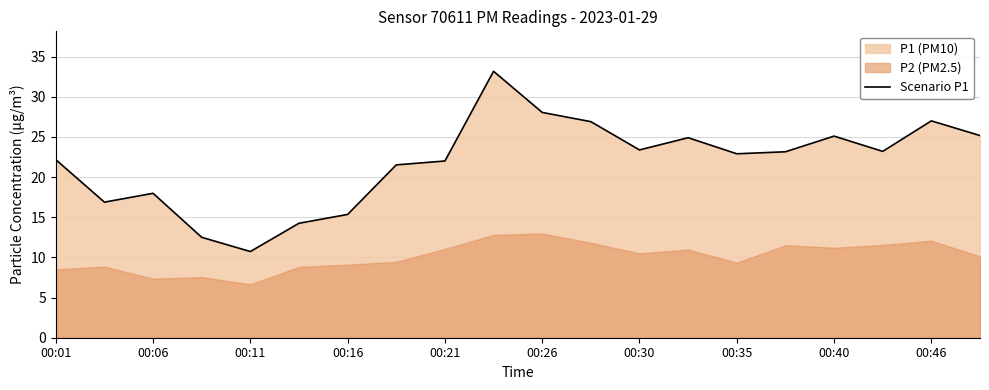

The Scenario P1 series shows 10.7 at 00:11. True or false?

True